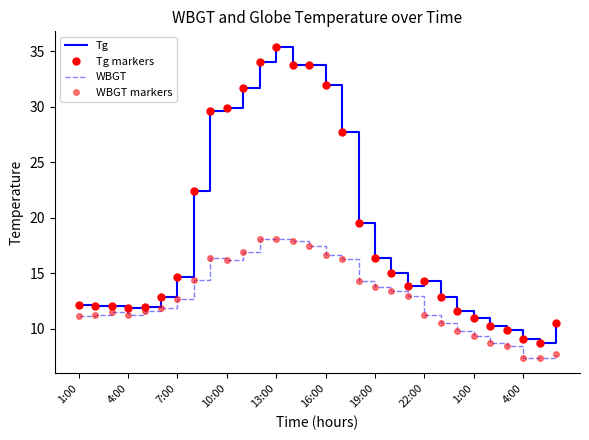

Which series has the widest spread of values?

Tg